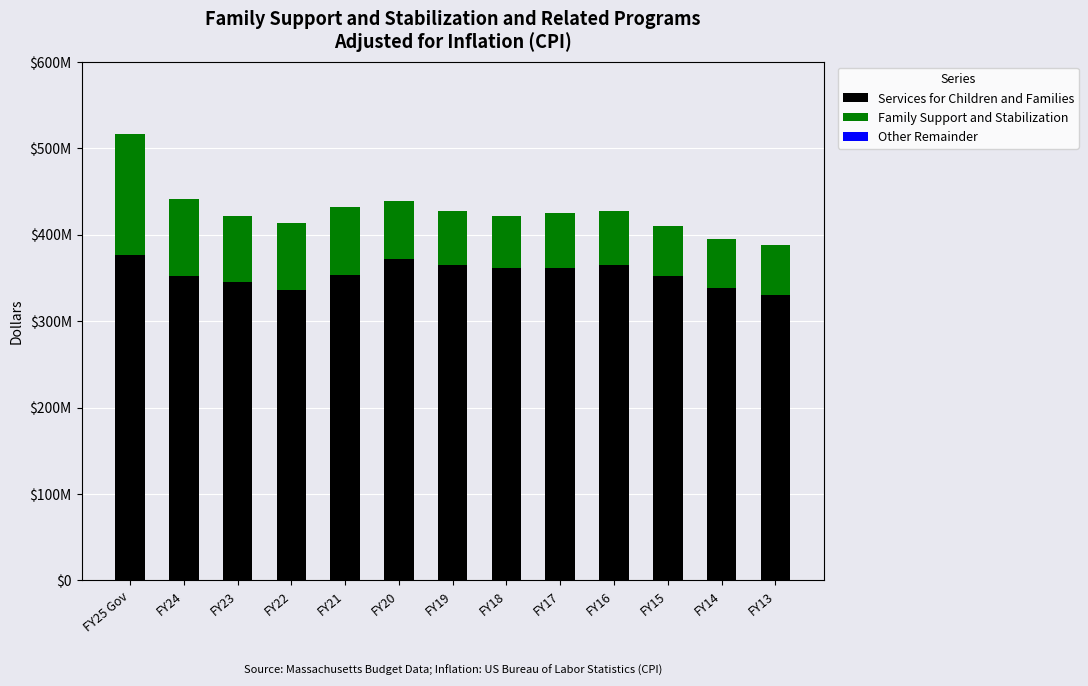

What is the label of the 12th bar from the left?

FY14